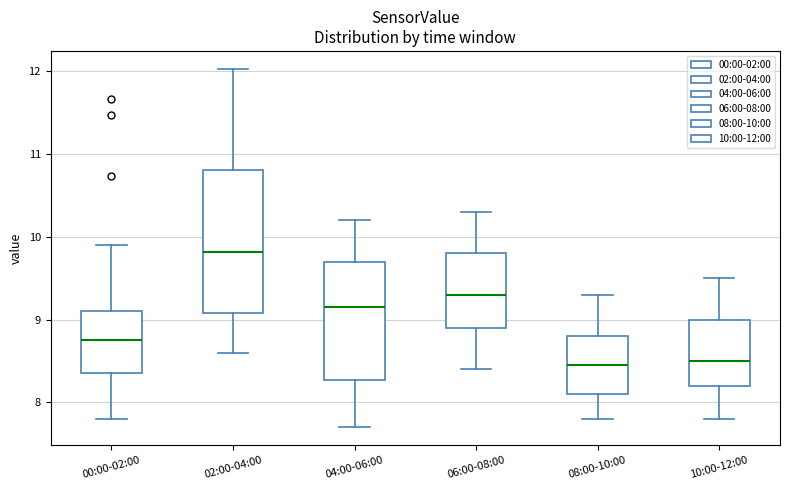

Which box's median line is the highest?

02:00-04:00